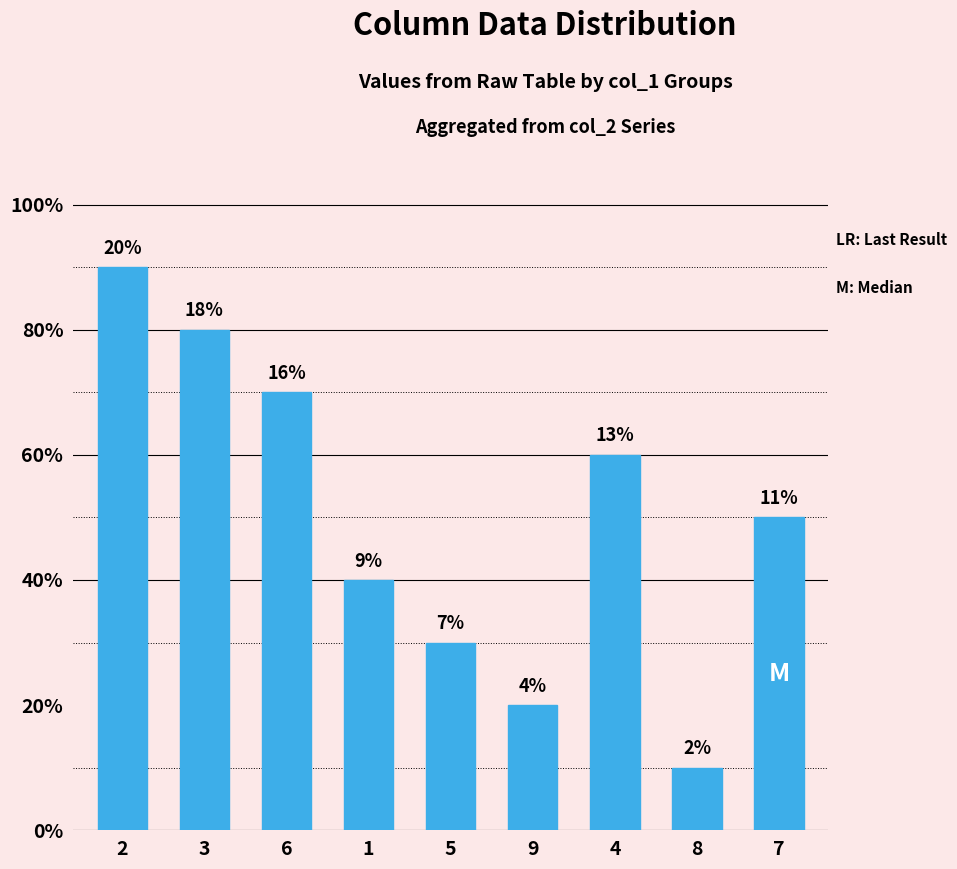

Where does the data first go above 5?

2